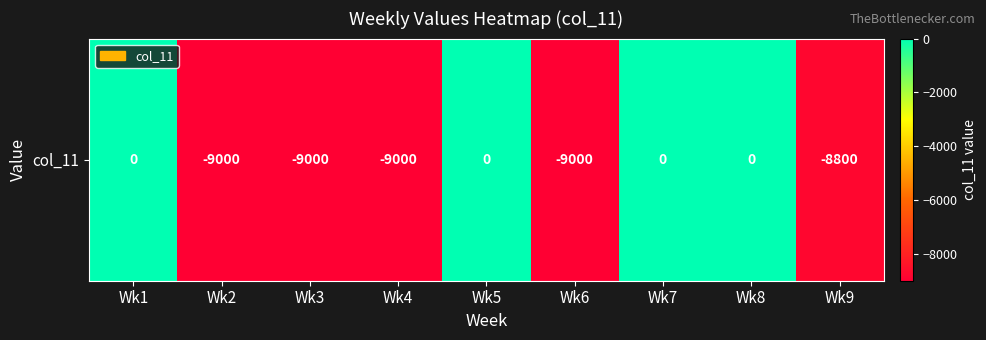

What is the sum of all values?

-44800